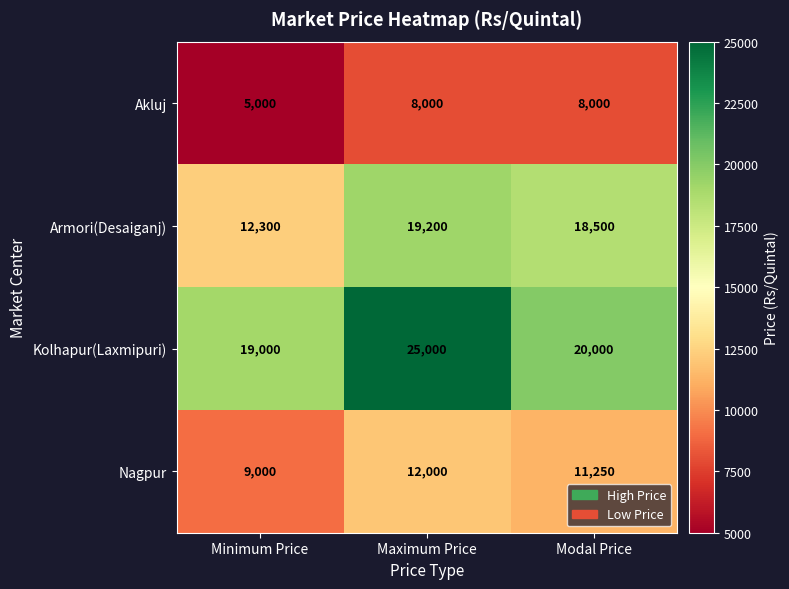

At how many categories does at least one series exceed 8428?

3